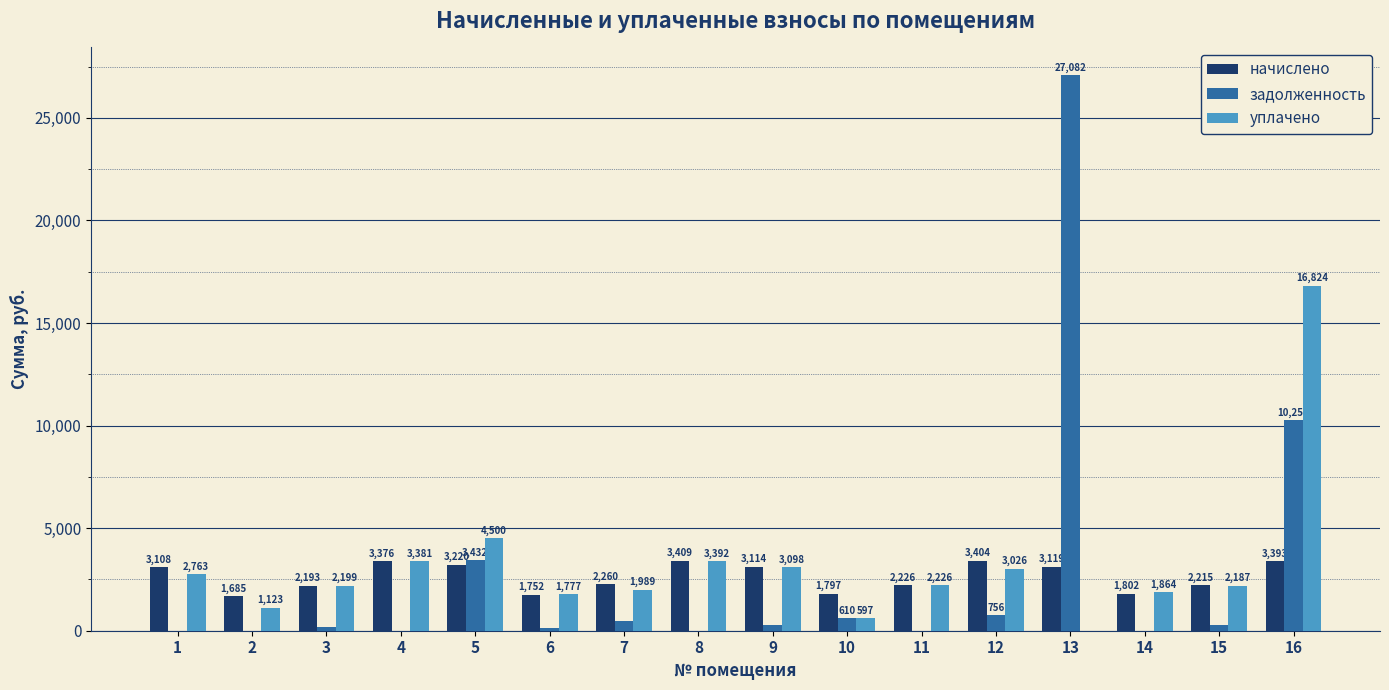

What is the highest value of the задолженность series?

27082.1